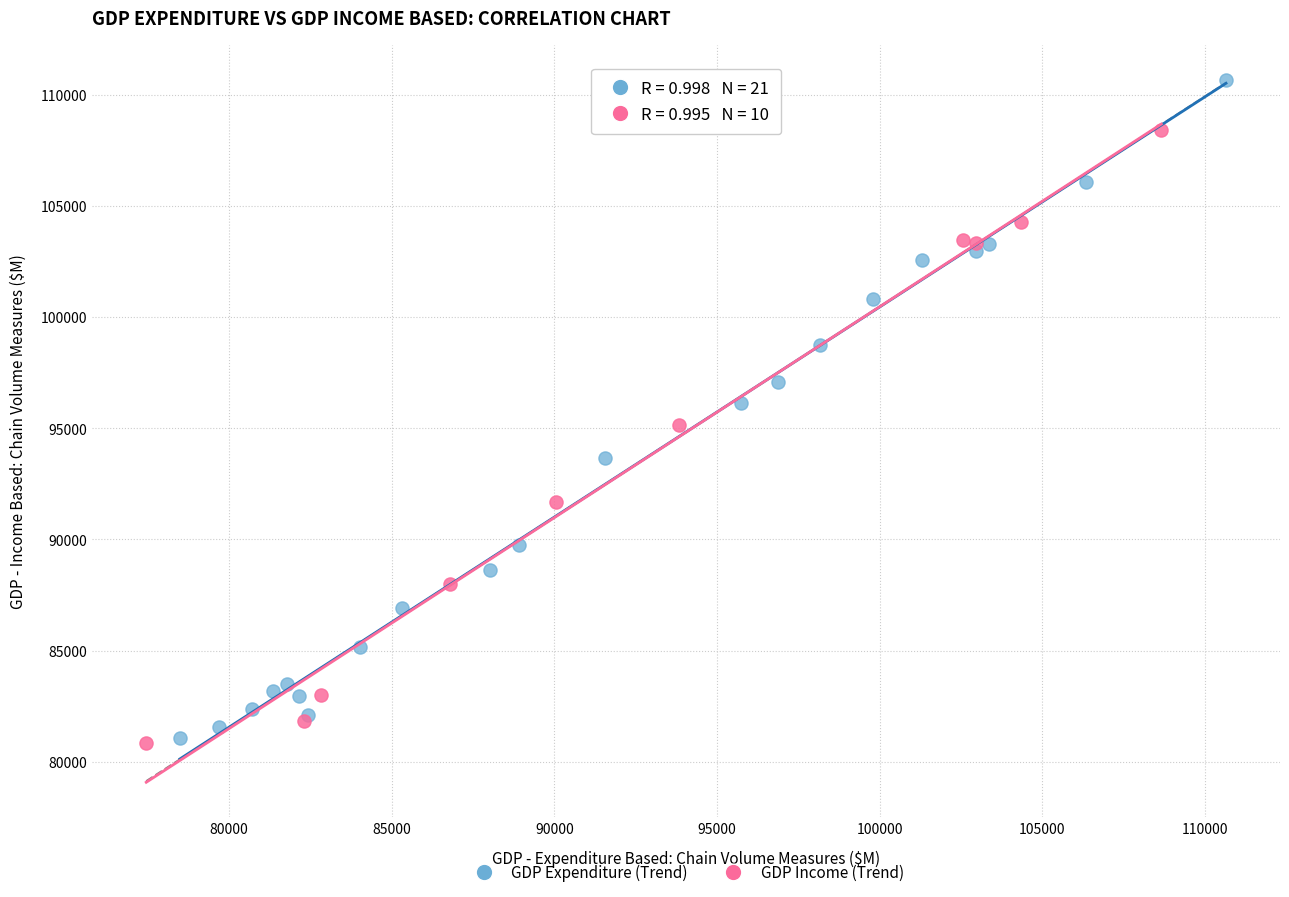

Which series has the widest spread of Y values?

GDP Expenditure (Trend)